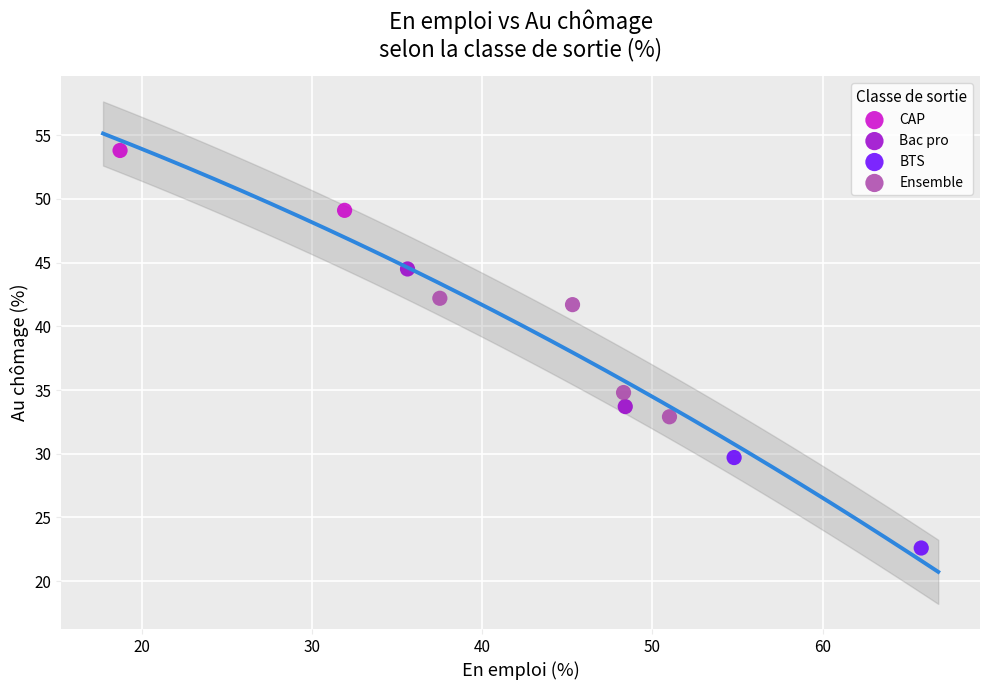

What are all the series names shown in the legend?

CAP, Bac pro, BTS, Ensemble